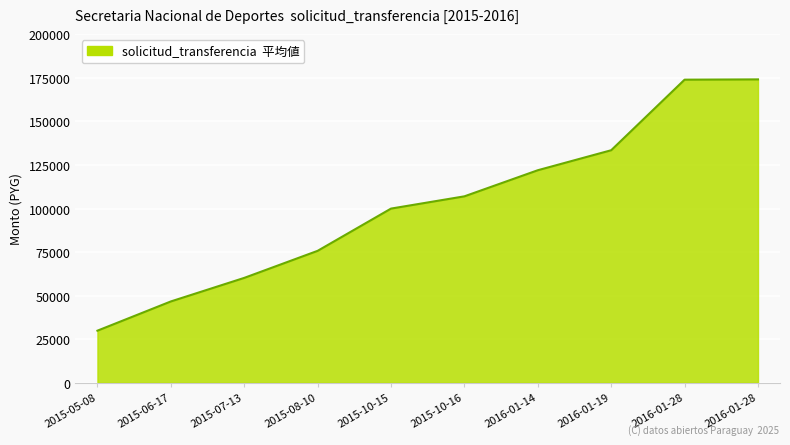

At which label does the data first exceed 107020?

2016-01-14